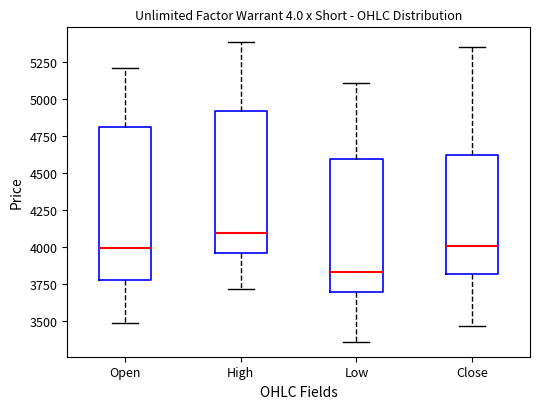

Where does the median line of the box for Close sit on the y-axis? The values are not printed on the chart, so give them approximately, as read against the axis.

4000